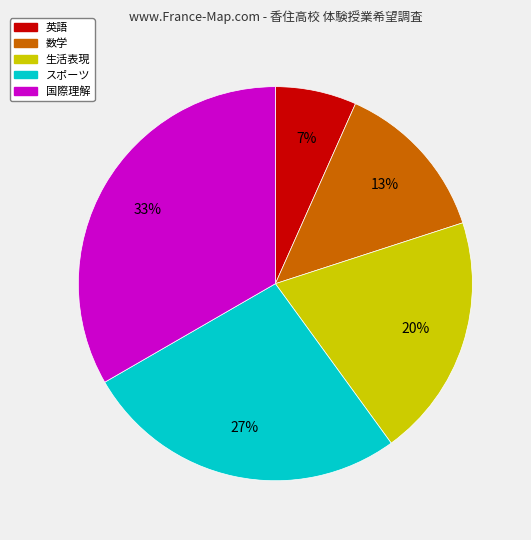

Does any single category account for the majority?

No